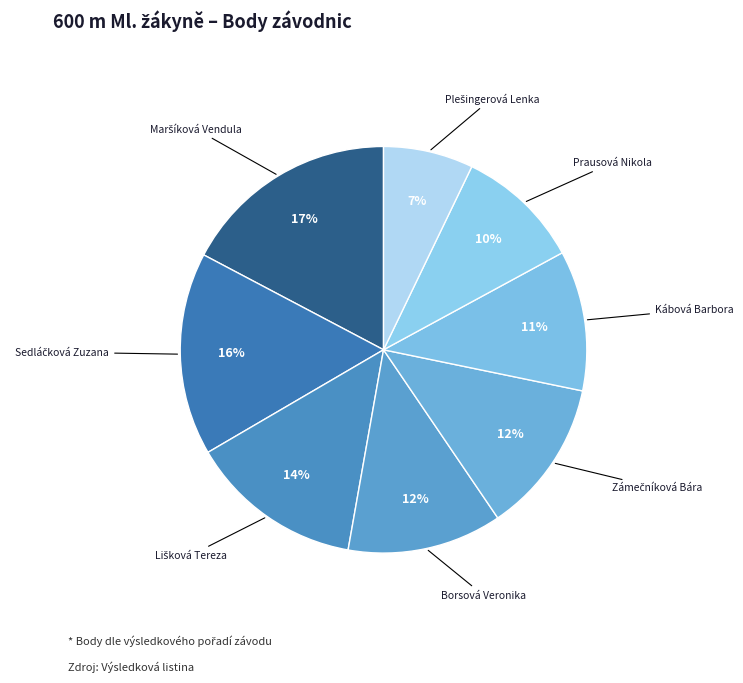

To the nearest percent, what is the difference between the largest and smallest slice percentages?

10%